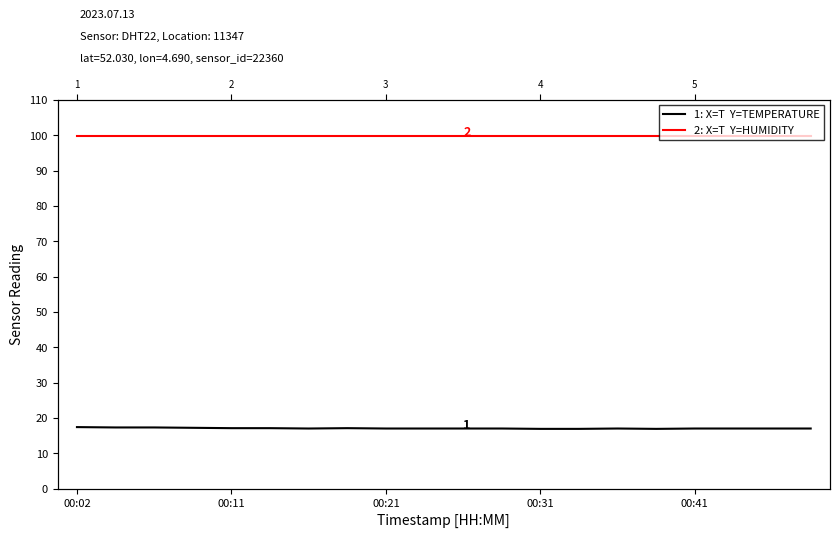

What is the highest value of the 1: X=T  Y=TEMPERATURE series?

17.4